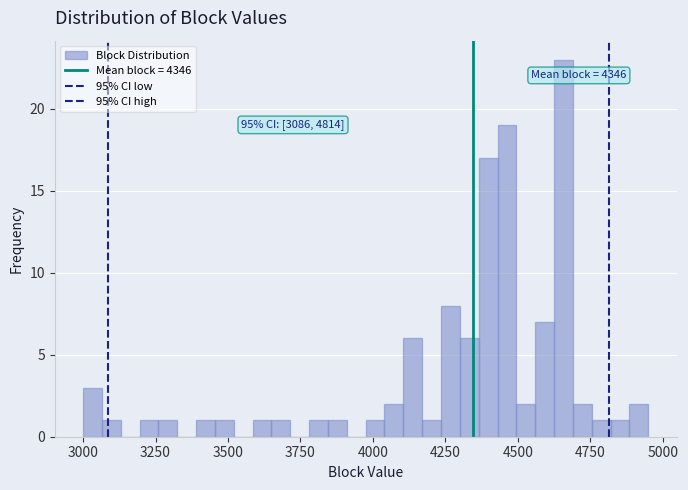

Read against the x-axis, roughly where is the centre of the tallest bar?

4650